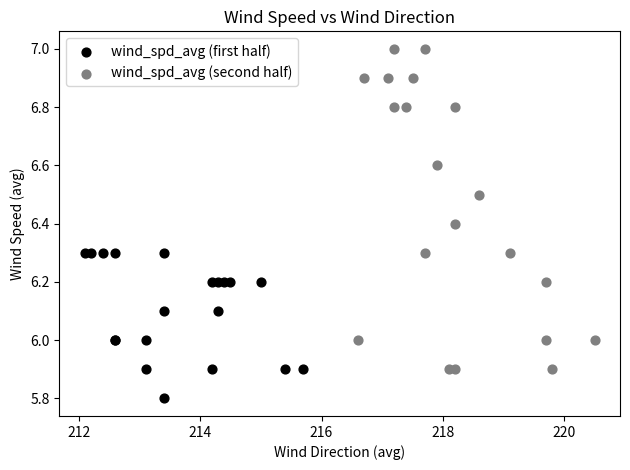

Which series contains the lowest Y value?

wind_spd_avg (first half)